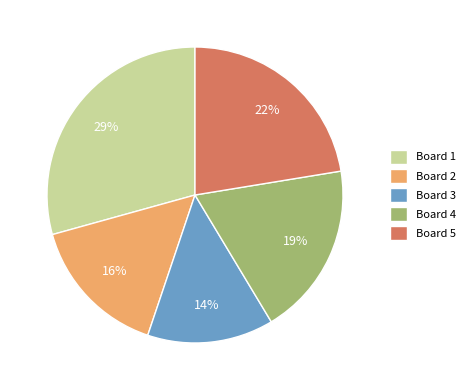

Do Board 2 and Board 3 together represent more than half of the pie?

No